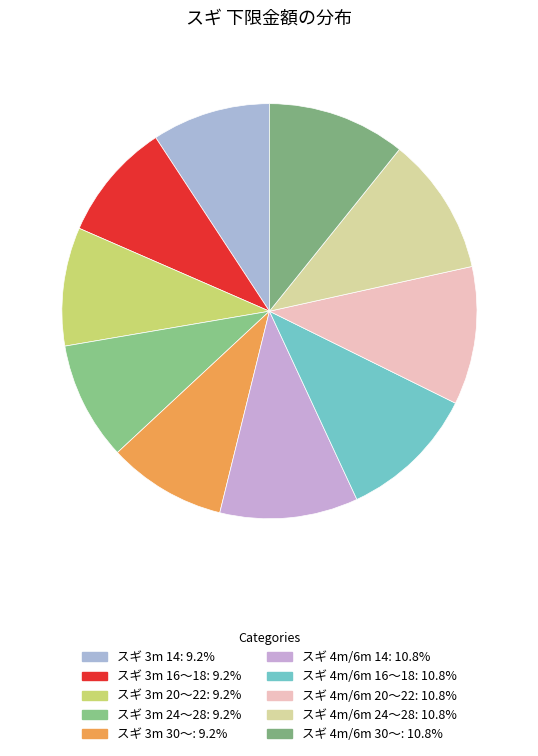

To the nearest percent, what percentage of the pie is スギ 3m 24～28?

9%